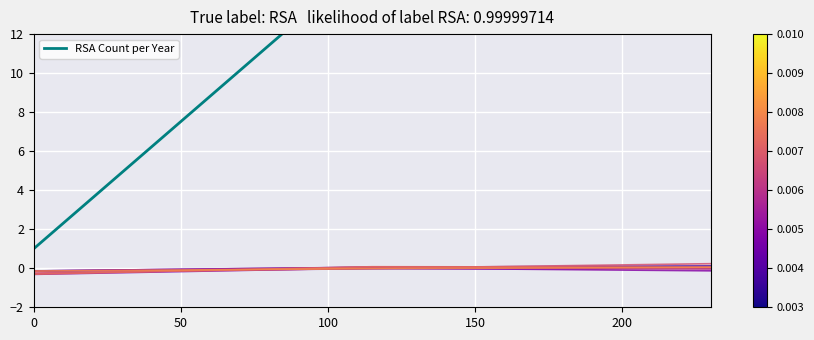

How many values exceed 16?

1